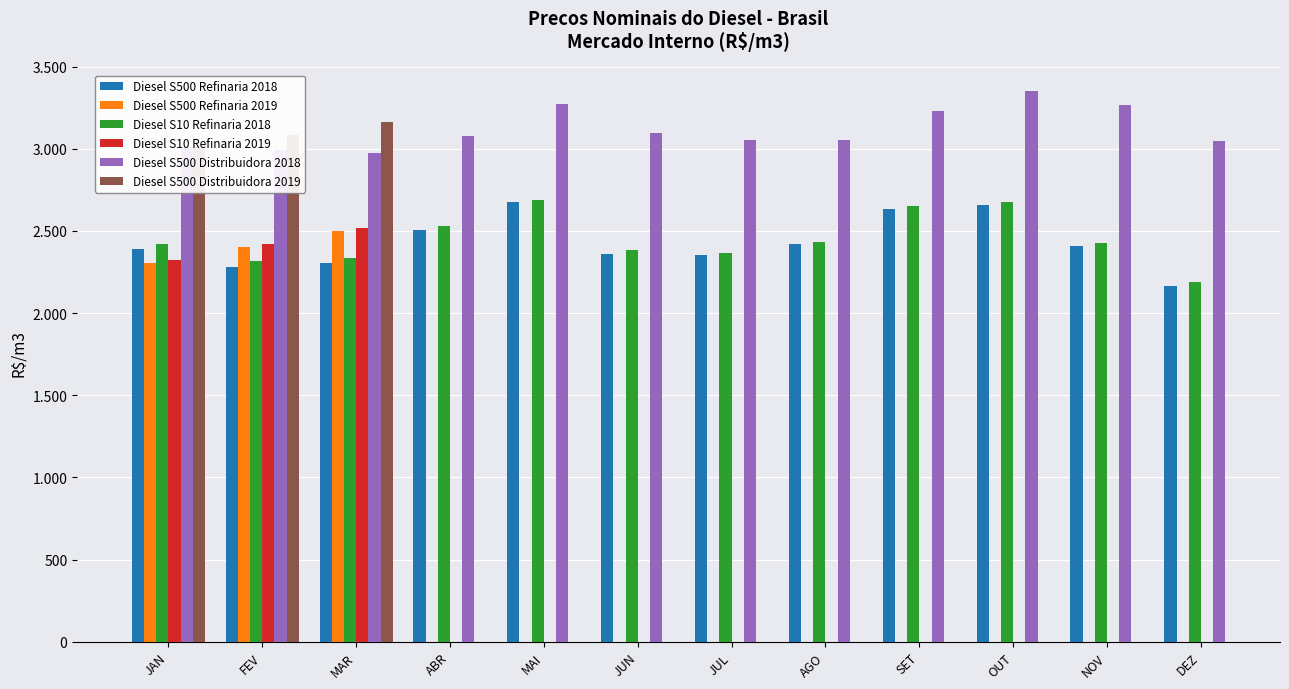

Where is Diesel S10 Refinaria 2018 nearest to the value 2435?

AGO